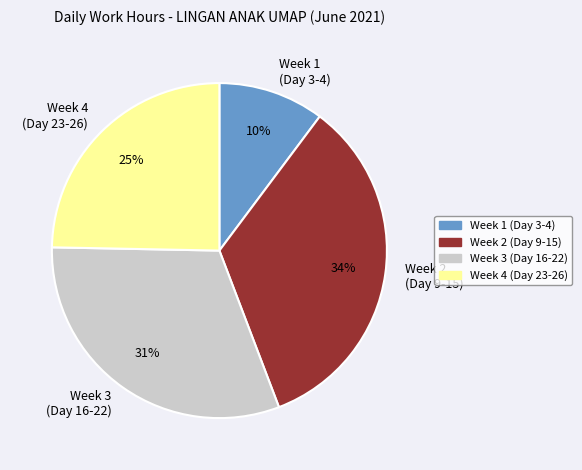

Count the number of slices in the pie.

4